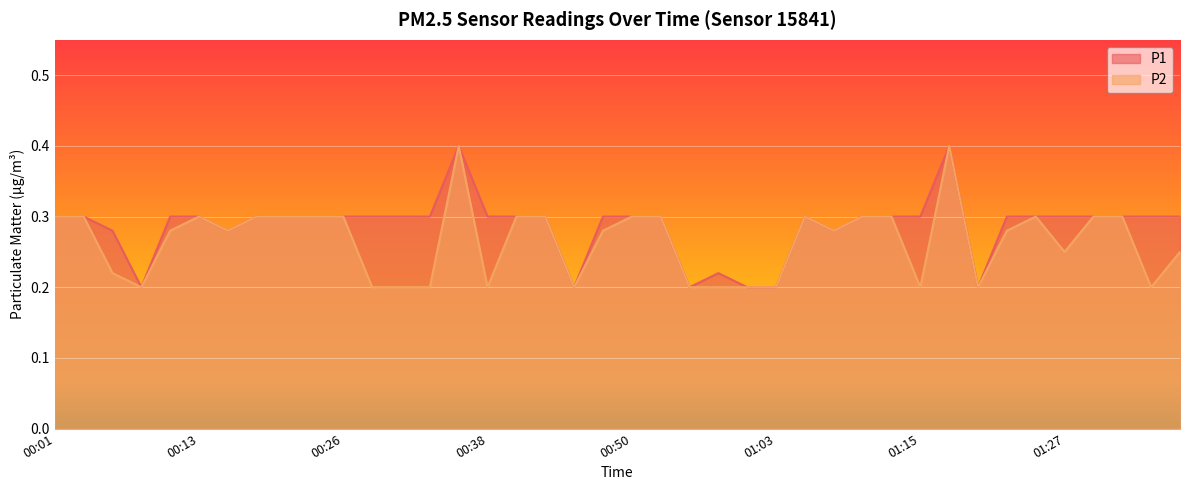

What is the sum of all P2 values?

10.6